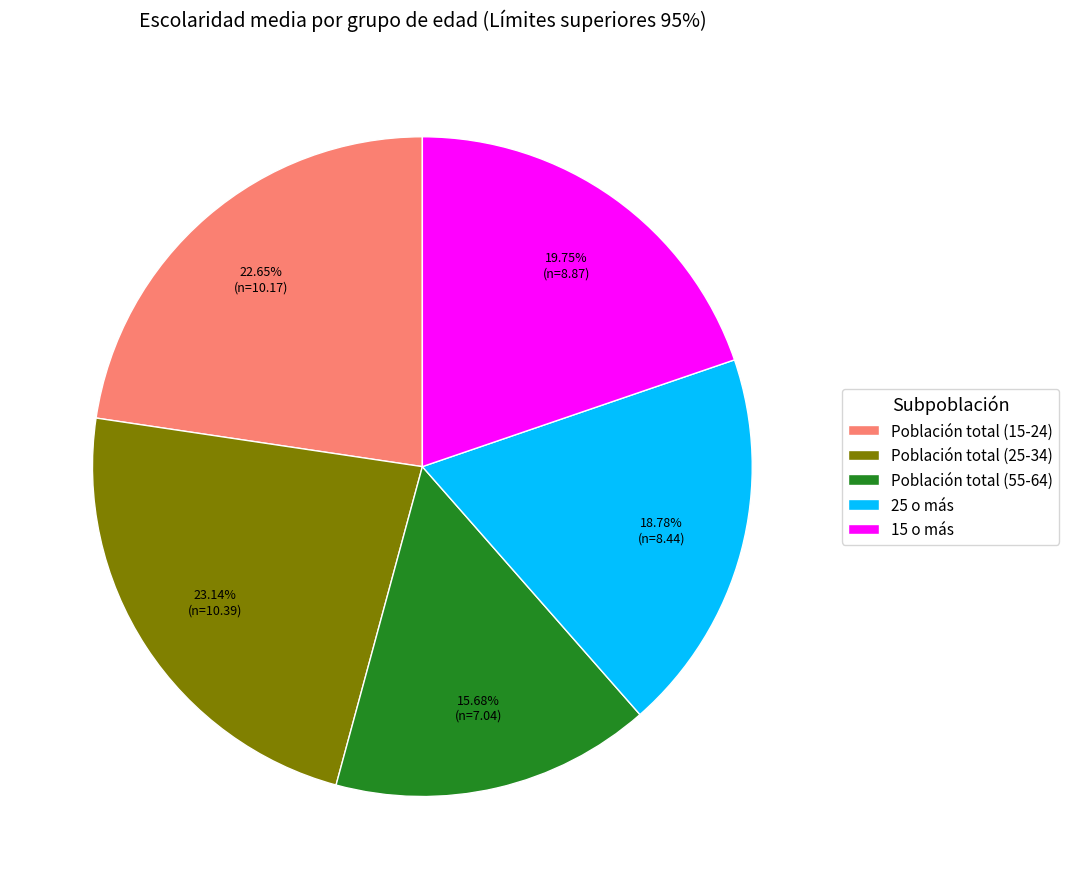

What percentage is NOT represented by Población total (55-64)?

84.3%